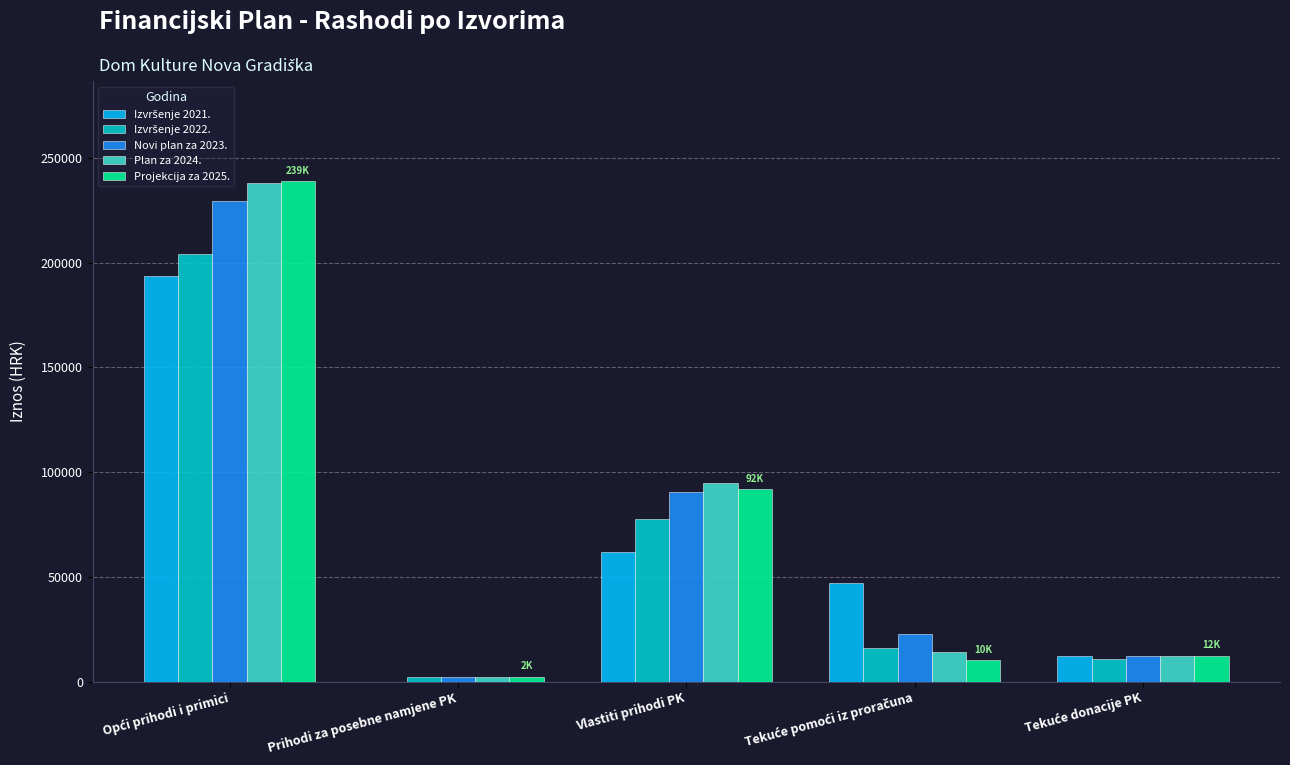

Are the bars horizontal?

No